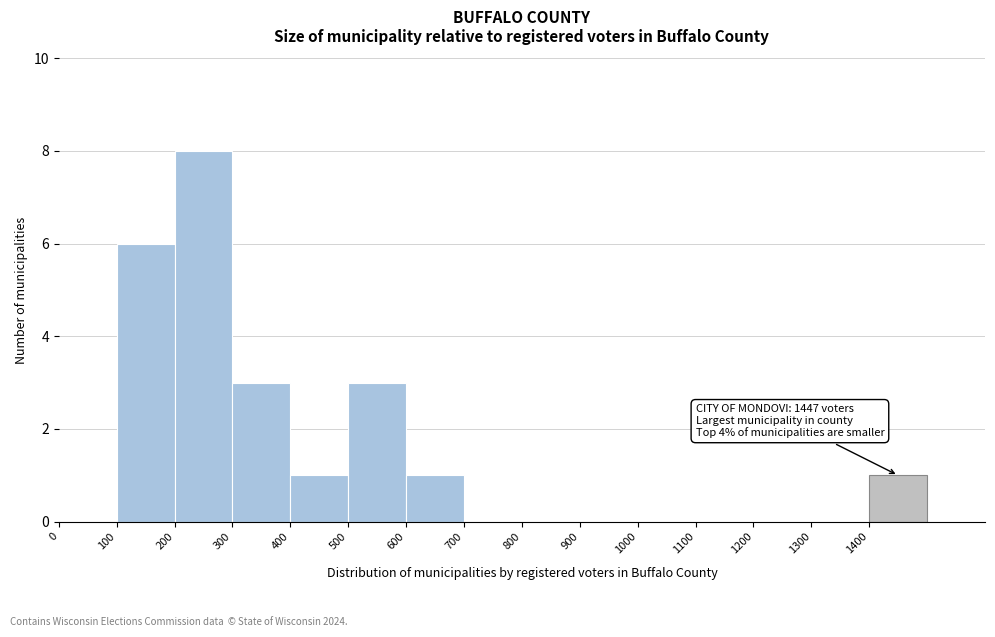

Over which range of the x-axis is the bar tallest?

200 to 300